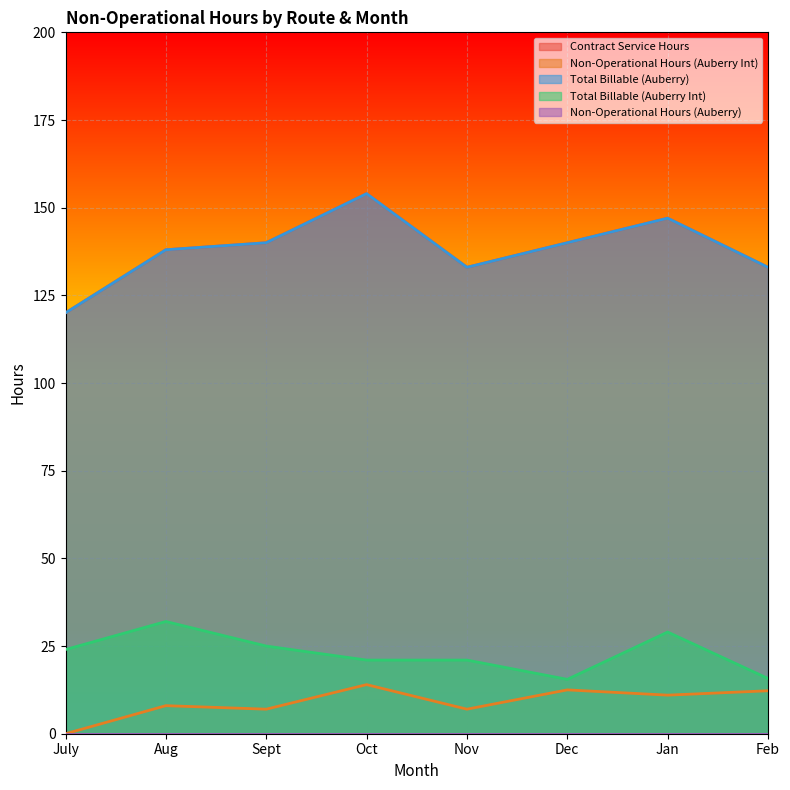

What is the approximate value of Total Billable (Auberry Int) at Feb?

15.8